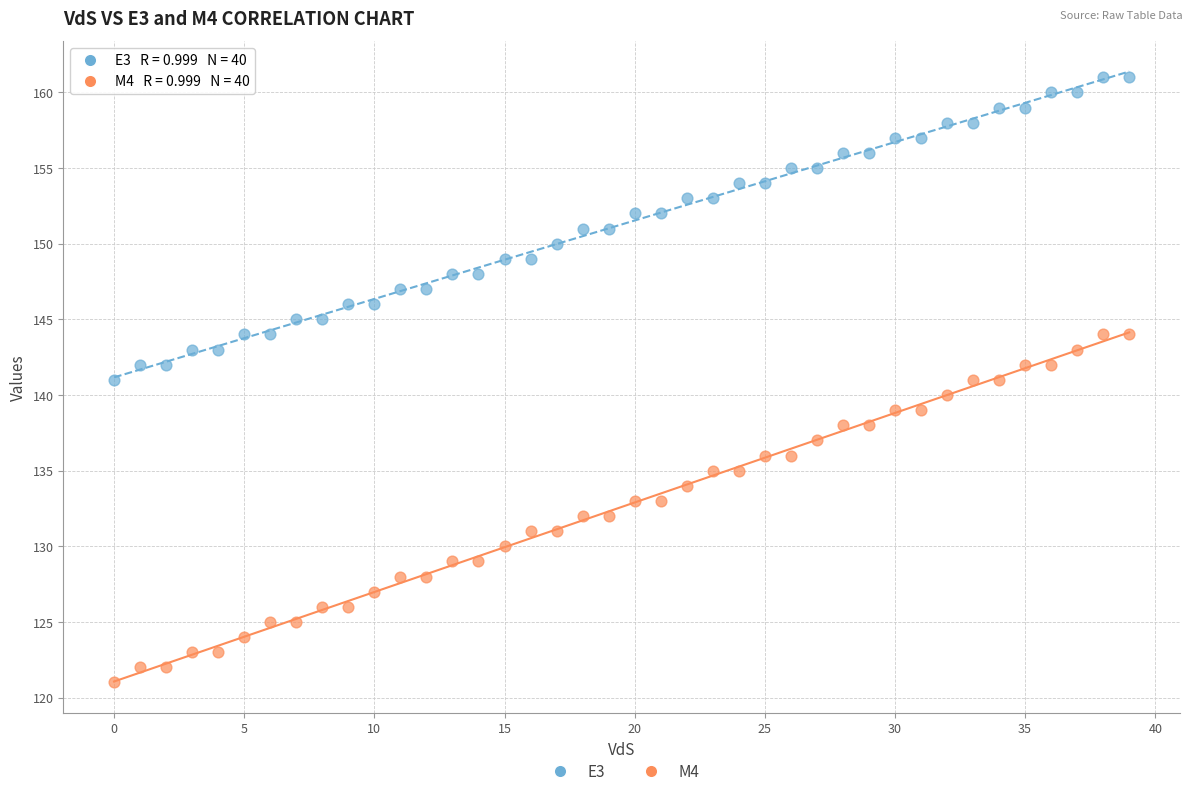

Which series contains the lowest Y value?

M4